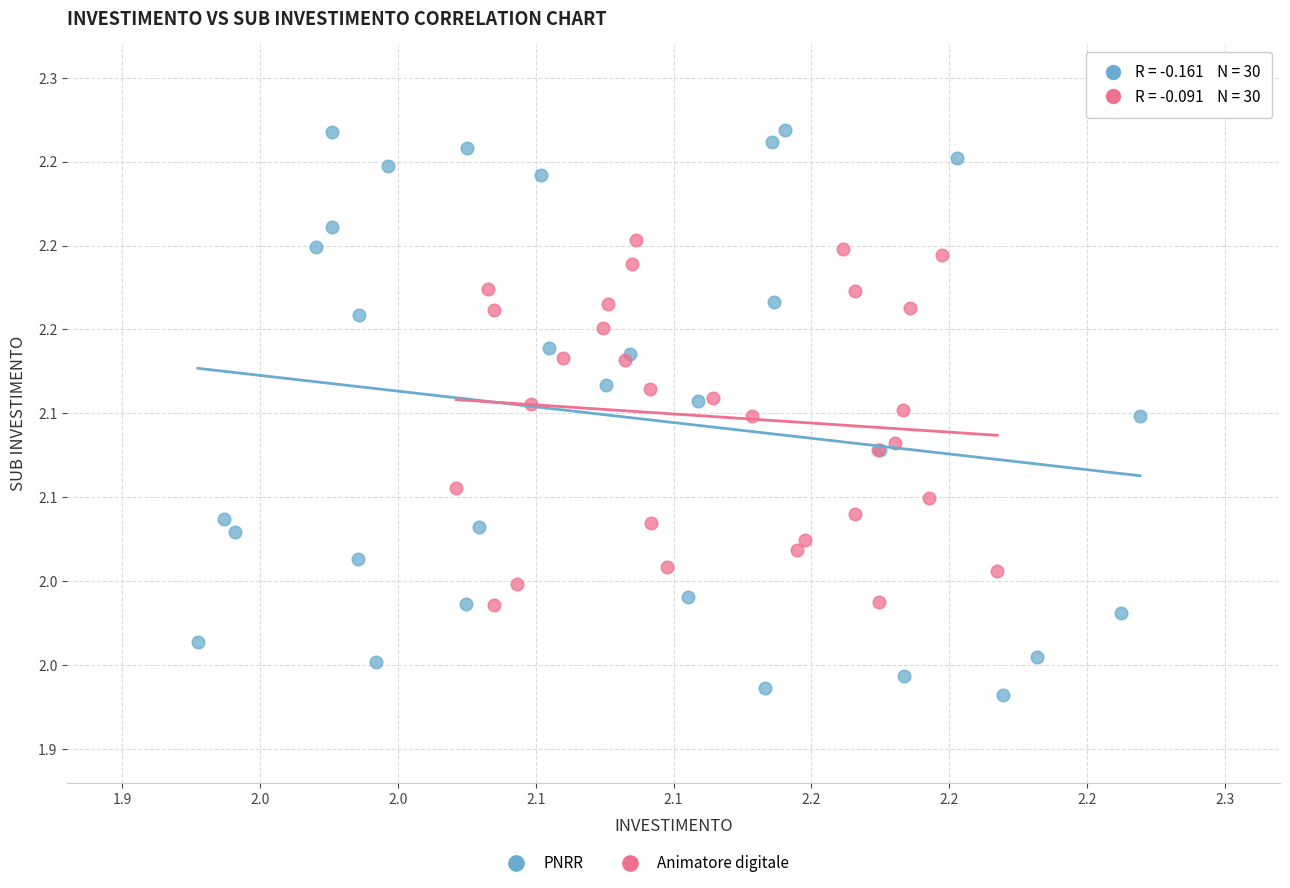

Which series contains the lowest Y value?

PNRR